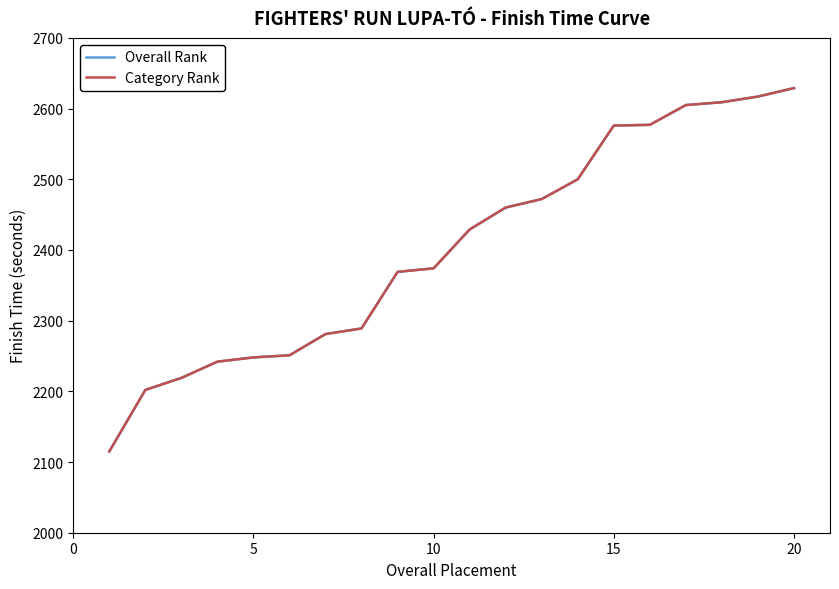

Does the chart display data point markers on the line(s)?

No